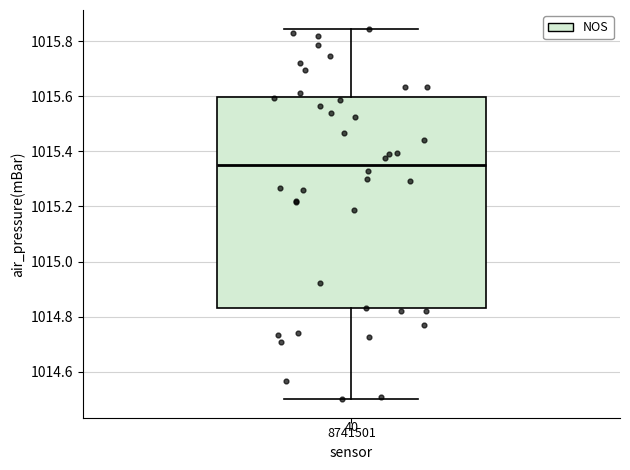

Read this box plot against the y-axis: the position of the median line, the range covered by the box, and the ends of both whiskers. The values are not printed on the chart, so give them approximately, as read against the axis.

median 1015.36, box 1014.82 to 1015.60, whiskers 1014.50 to 1015.84